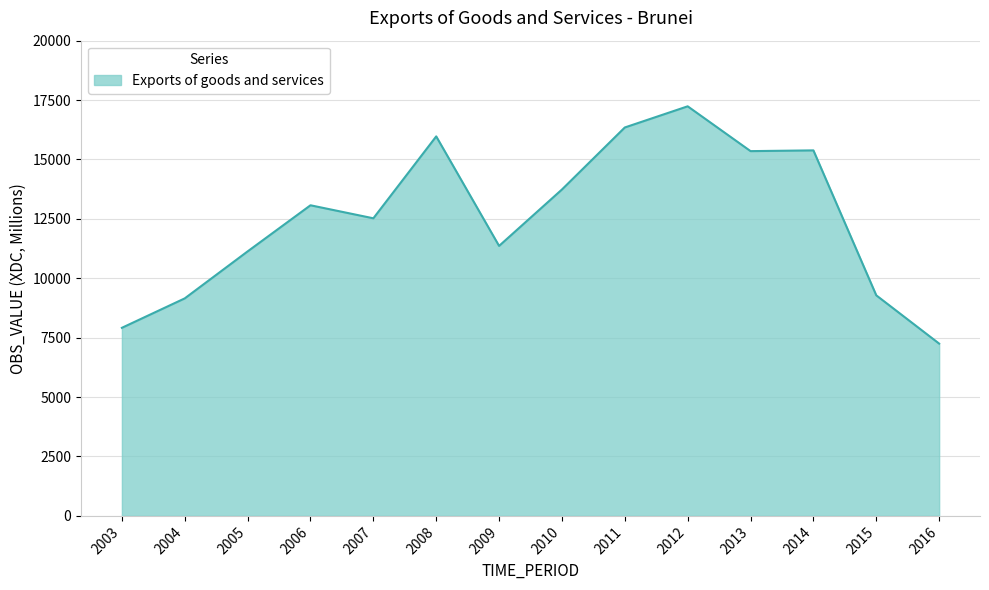

How many lines are shown in the chart?

1